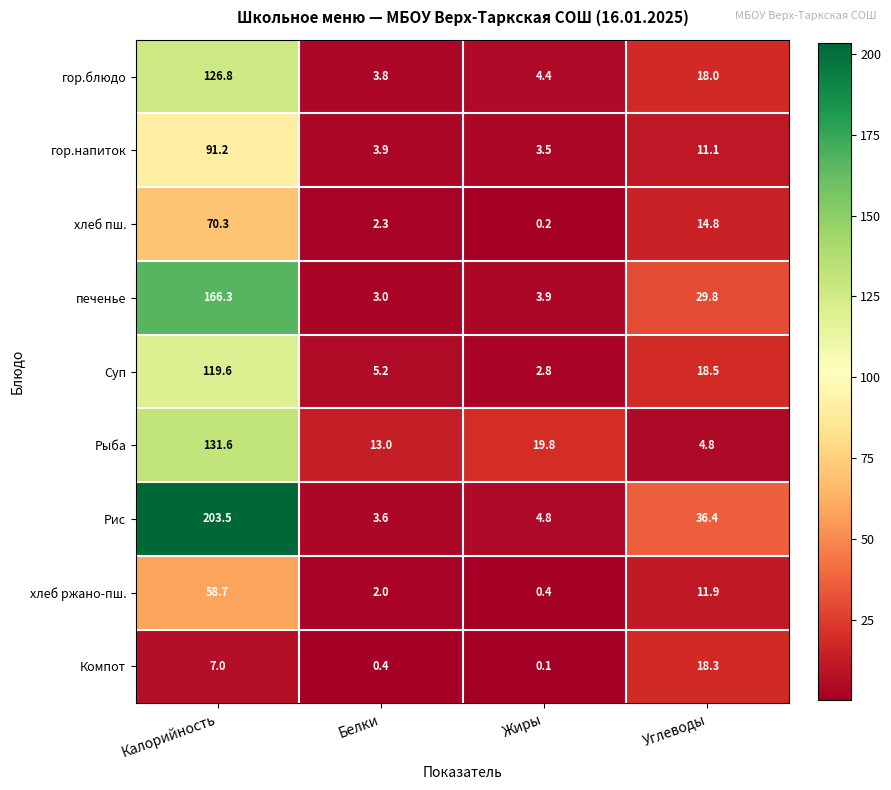

At which category is the sum across all series the highest?

Калорийность